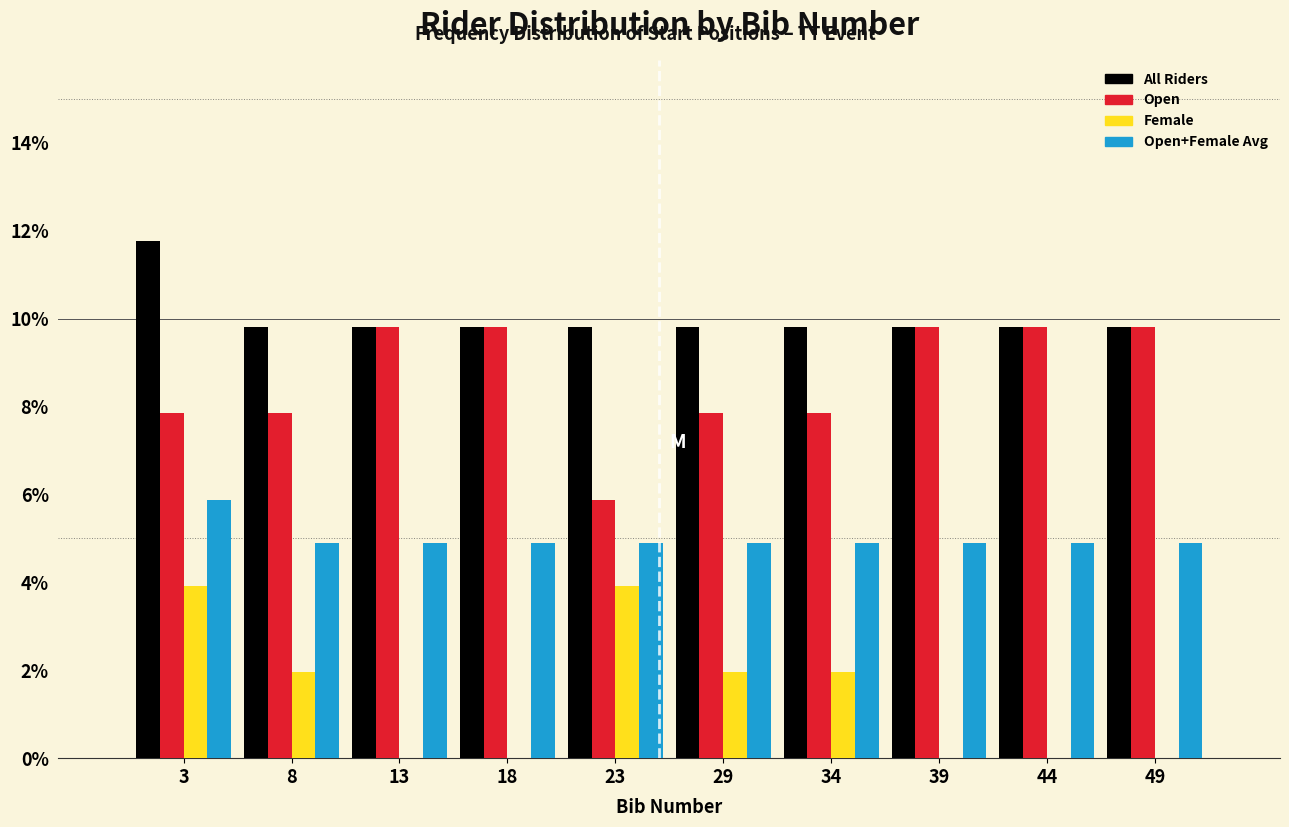

Where does the Female series first go above 1?

3